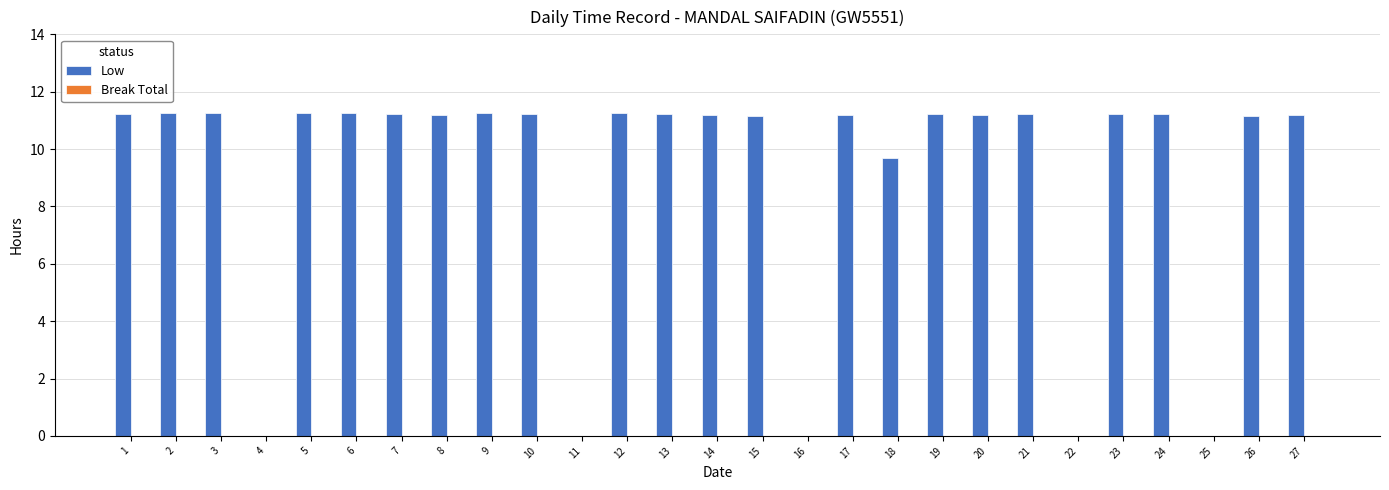

Approximately how many times larger is the value at 9 compared to 18?

1.2